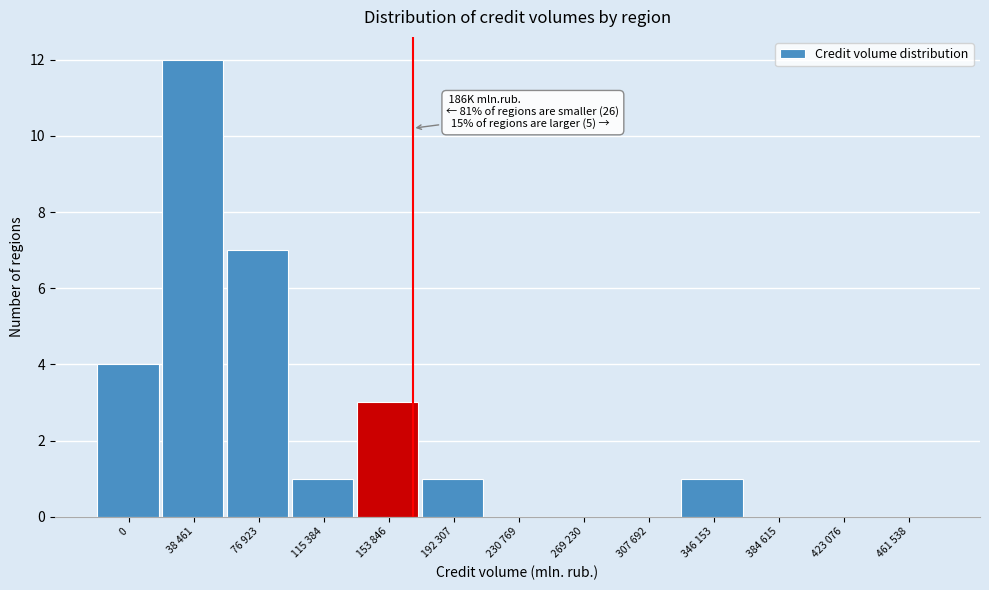

Reading left to right, what are all the values shown in this chart?

0=4	38 461=12	76 923=7	115 384=1	153 846=3	192 307=1	230 769=0	269 230=0	307 692=0	346 153=1	384 615=0	423 076=0	461 538=0